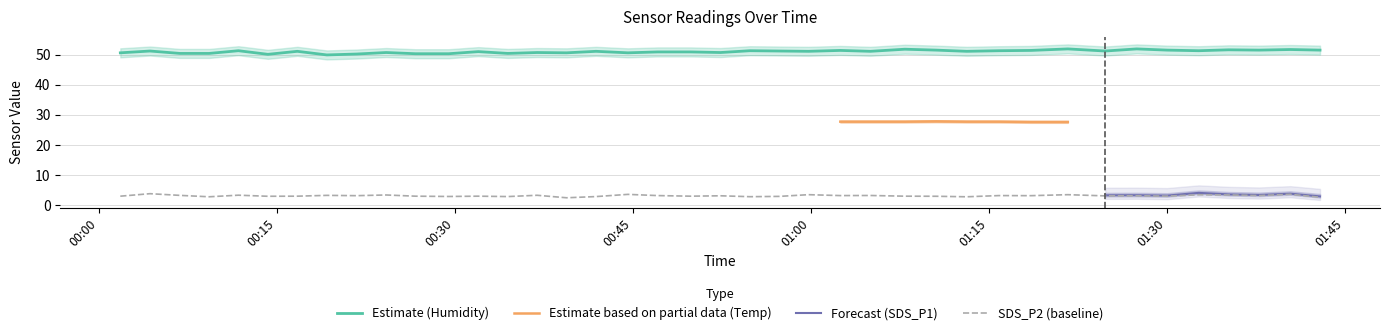

The value of SDS_P2 at 2022/08/10 01:21:40 is 4.7. True or false?

False